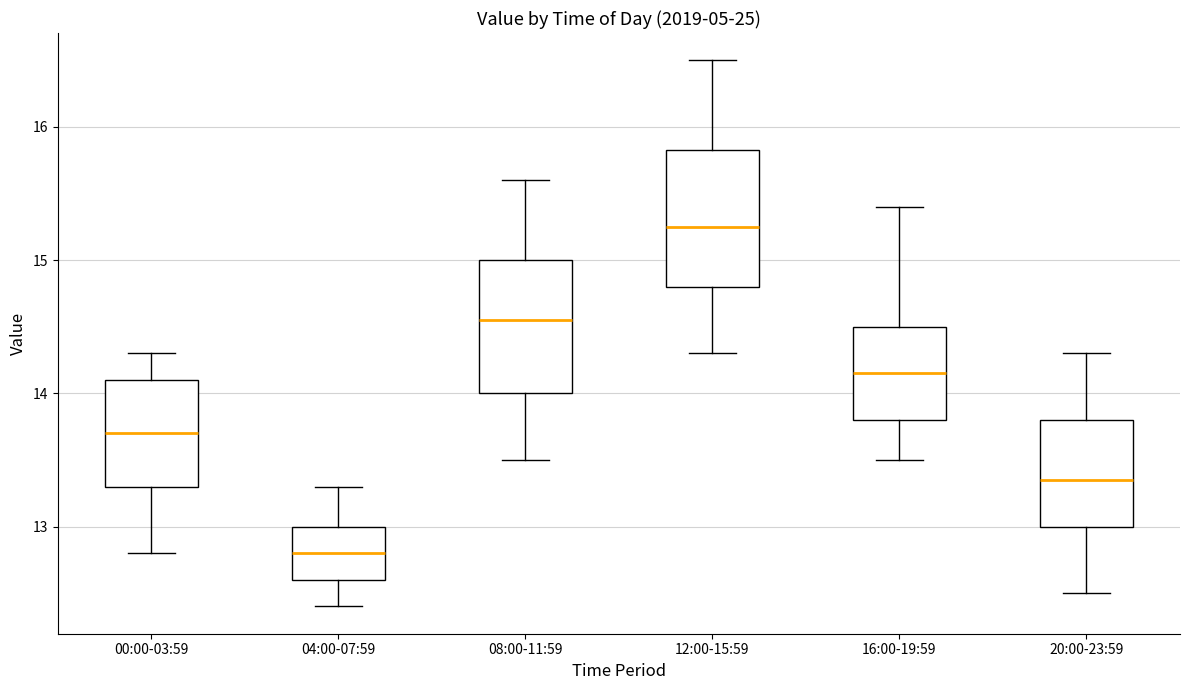

Reading left to right, read every box against the y-axis: the position of its median line, the range the box covers, and the ends of its whiskers. The values are not printed on the chart, so give them approximately, as read against the axis.

00:00-03:59: median 13.7, box 13.3 to 14.1, whiskers 12.8 to 14.3
04:00-07:59: median 12.8, box 12.6 to 13.0, whiskers 12.4 to 13.3
08:00-11:59: median 14.6, box 14.0 to 15.0, whiskers 13.5 to 15.6
12:00-15:59: median 15.3, box 14.8 to 15.8, whiskers 14.3 to 16.5
16:00-19:59: median 14.2, box 13.8 to 14.5, whiskers 13.5 to 15.4
20:00-23:59: median 13.4, box 13.0 to 13.8, whiskers 12.5 to 14.3